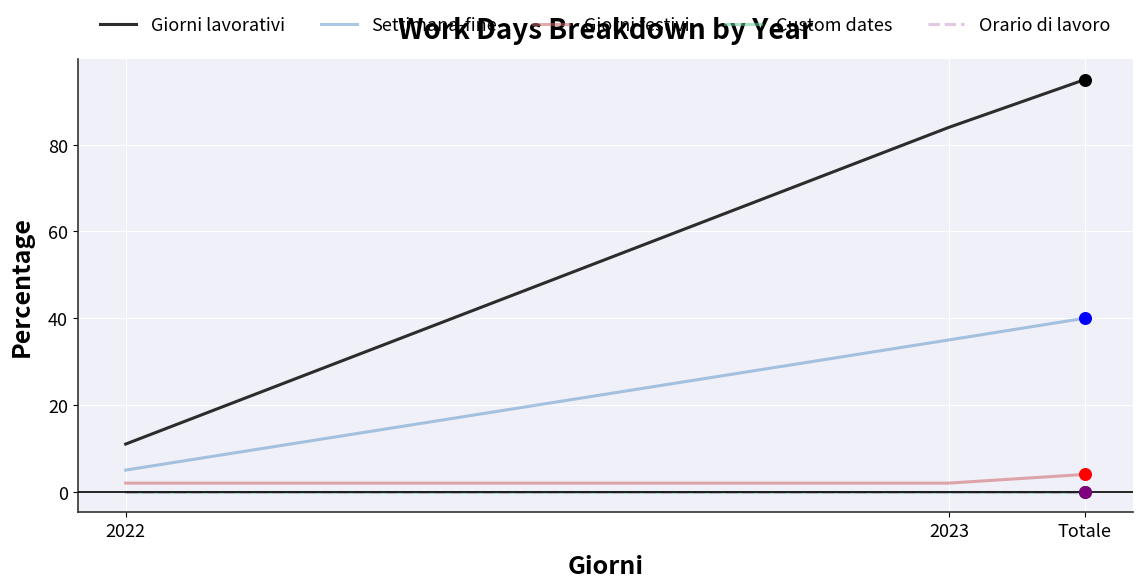

Which series has the largest total across all categories?

Giorni lavorativi